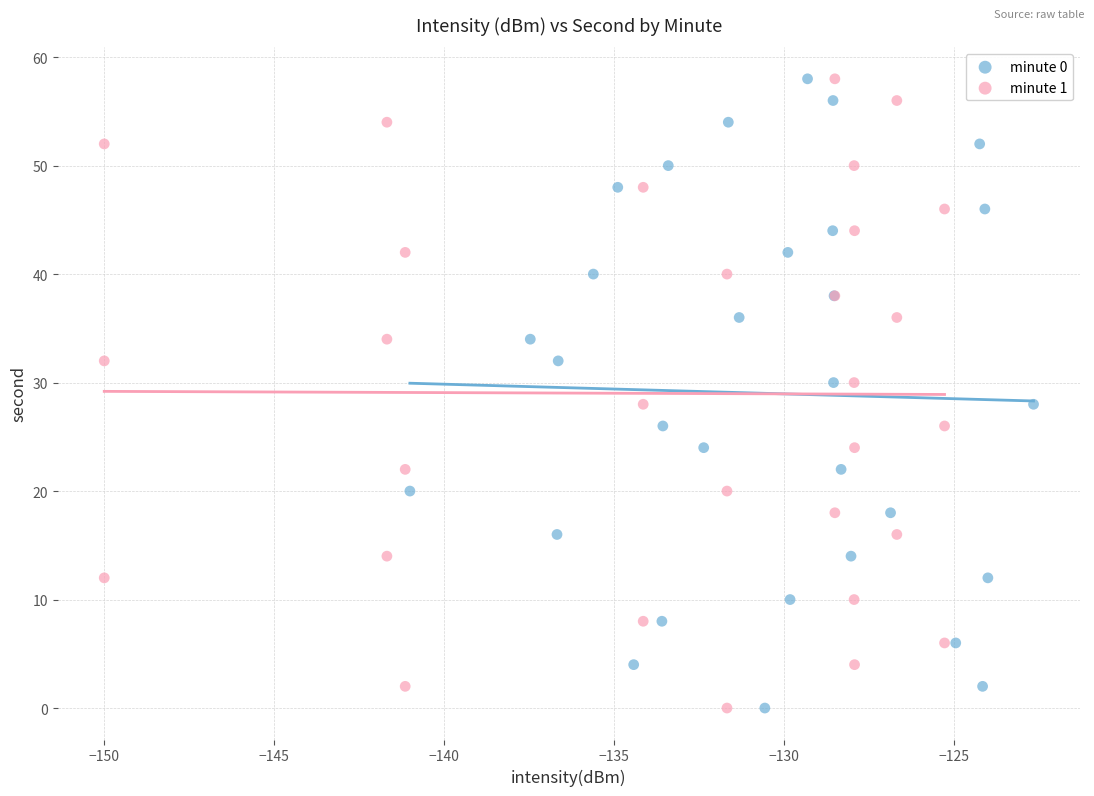

What are all the series names shown in the legend?

minute 0, minute 1